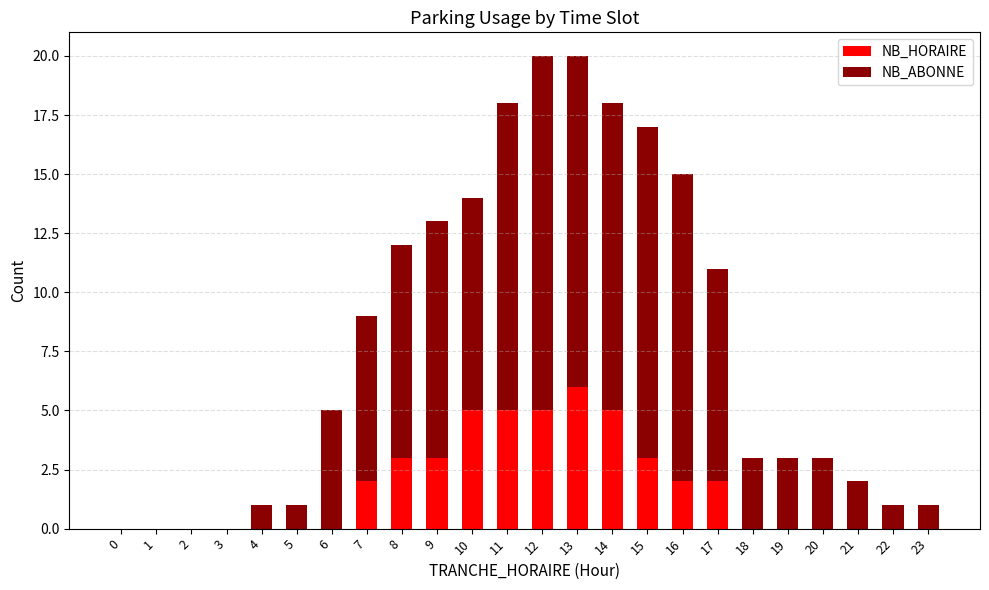

At which label does NB_HORAIRE reach its peak?

13